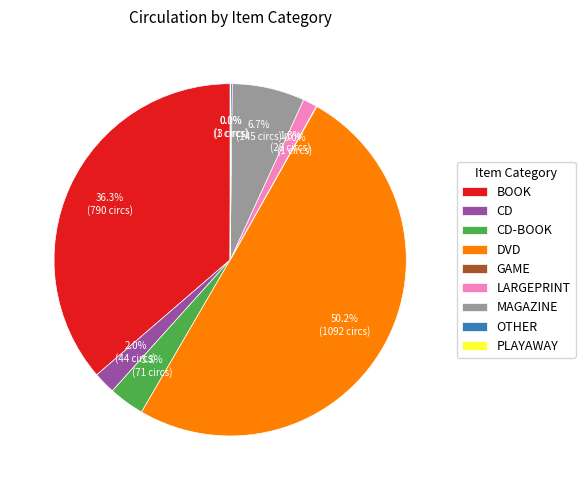

Which category has the biggest portion of the pie?

DVD